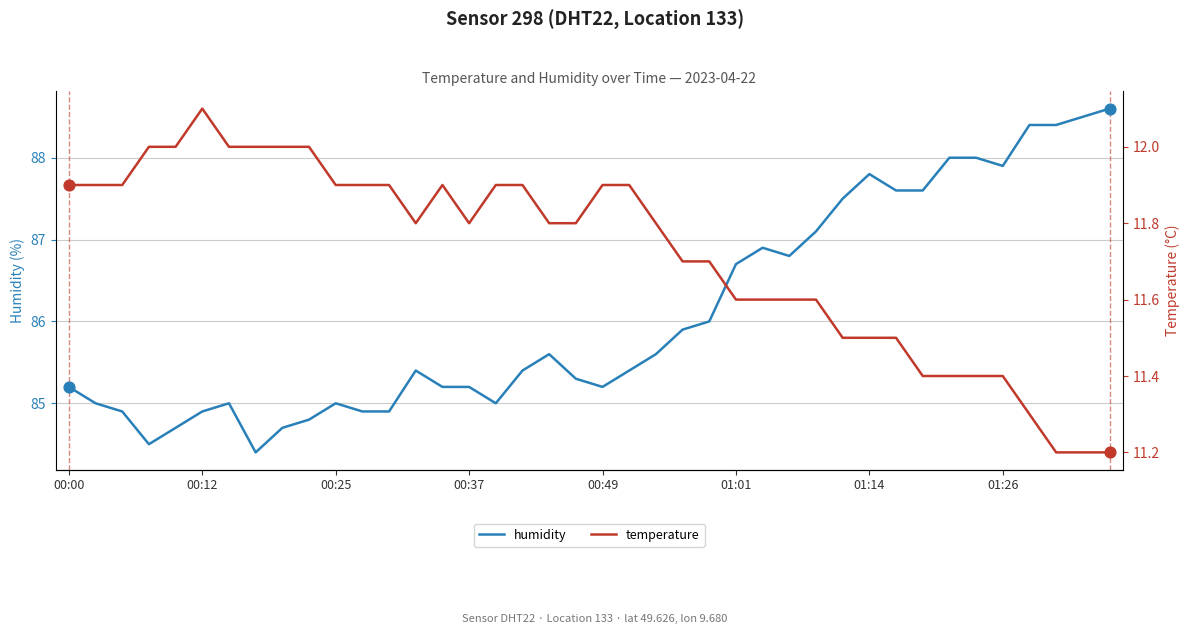

Which series has the largest Y range (max minus min)?

humidity